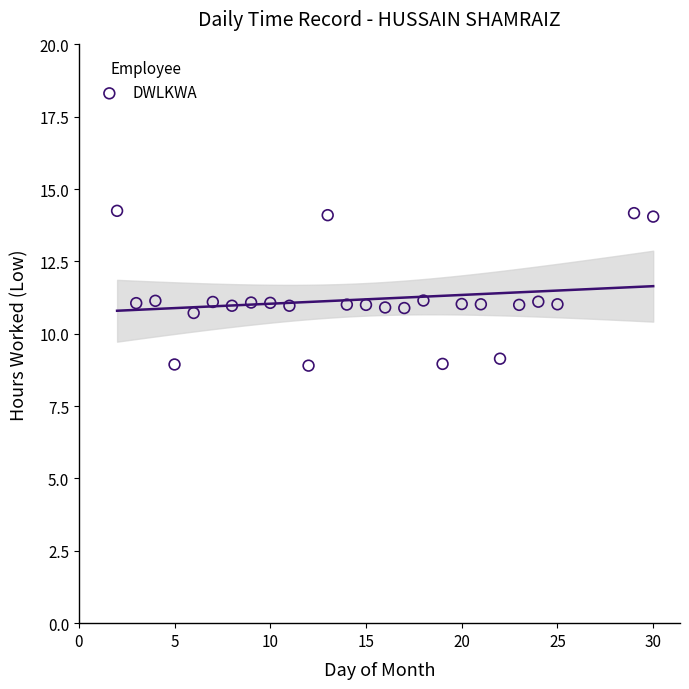

What is the range of X values (max minus min)?

28.0